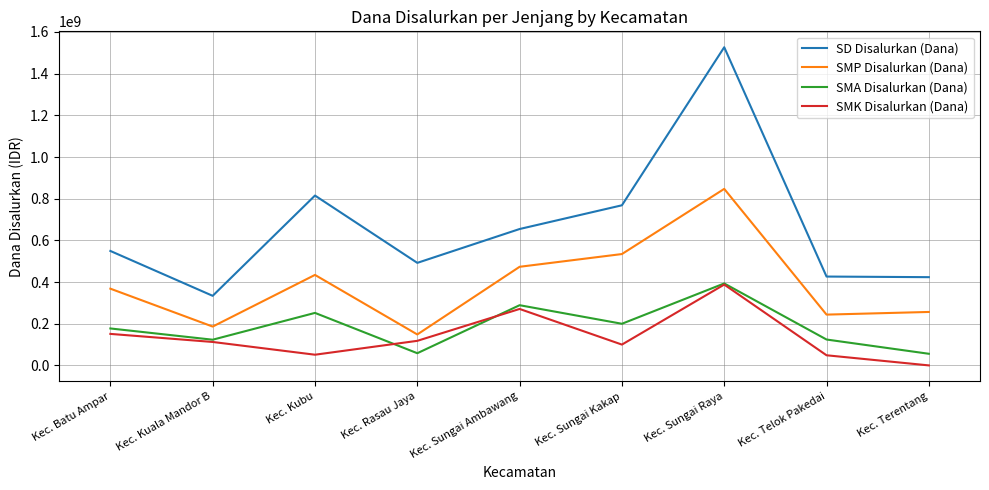

What is the greatest value displayed?

1526850000